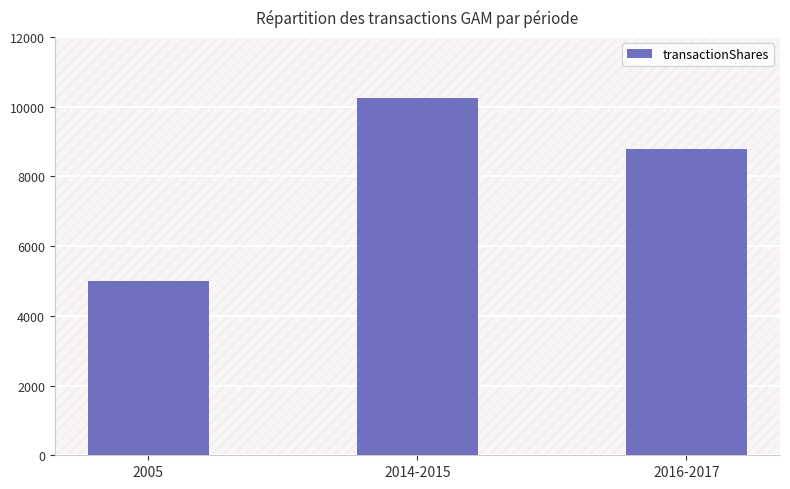

At which label is the value closest to 7620?

2016-2017